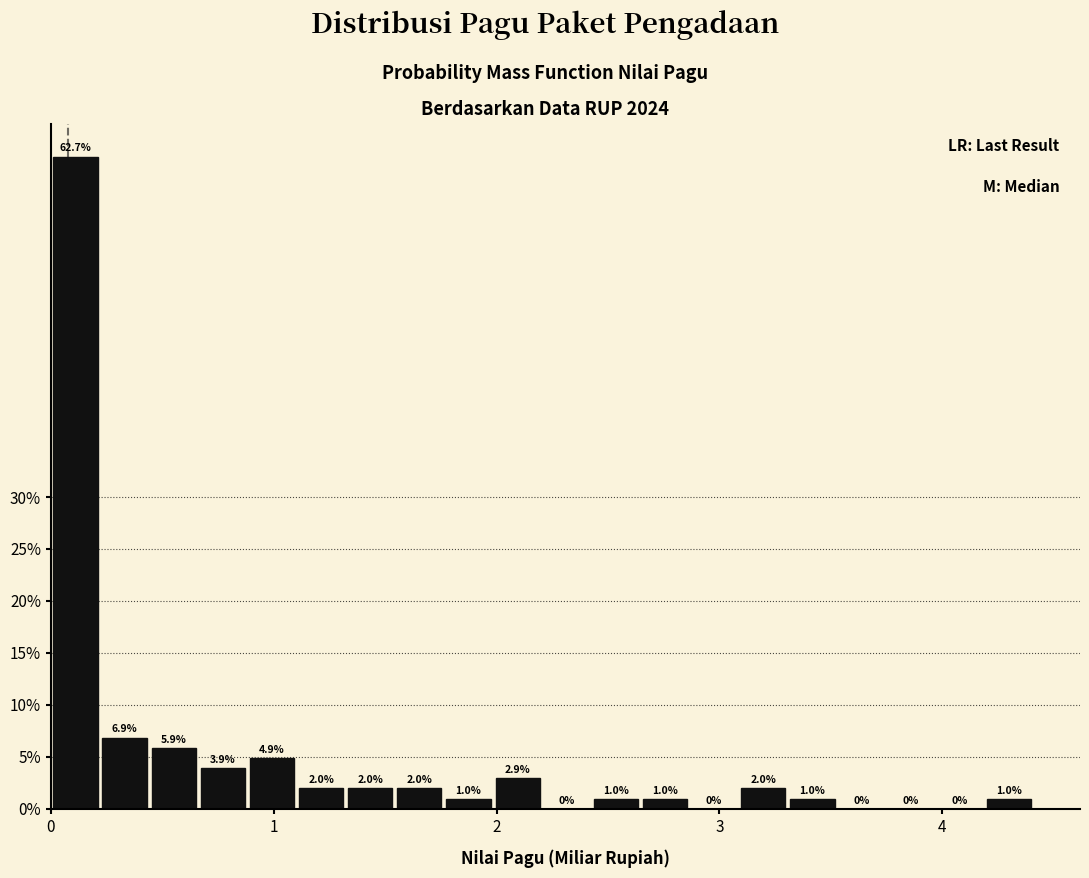

Read against the x-axis, roughly where is the centre of the tallest bar?

0.1